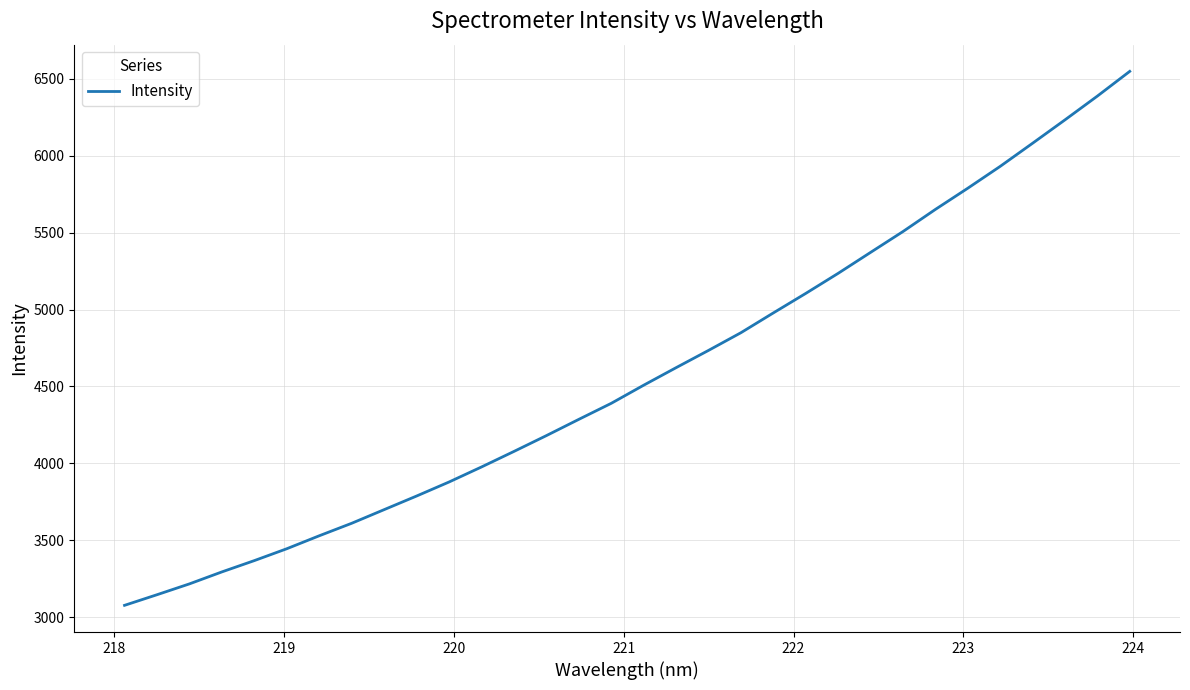

What is the greatest value displayed?

6548.5